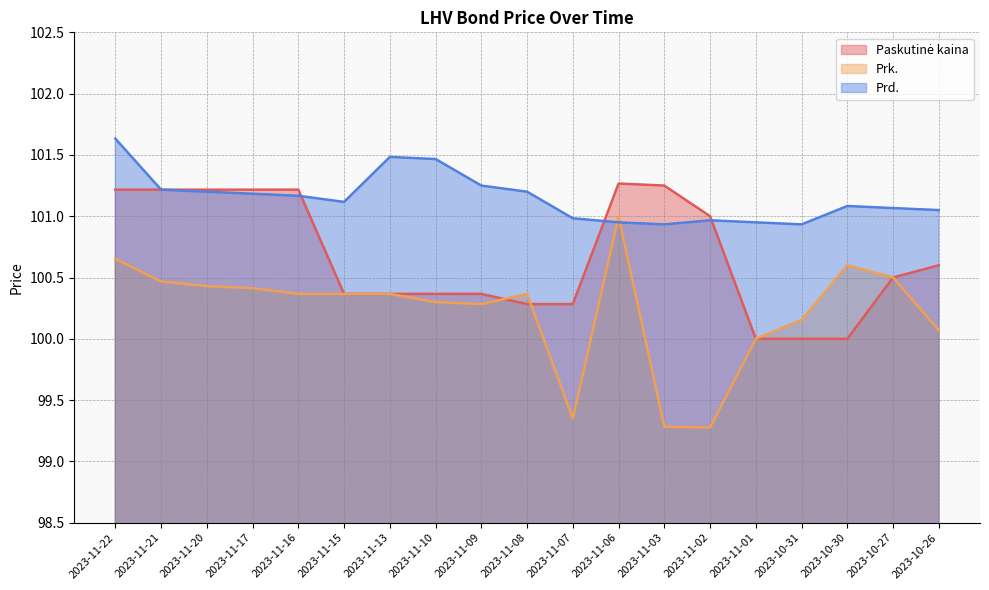

After their last crossing, which series has the higher values: Paskutinė kaina or Prk.?

Paskutinė kaina